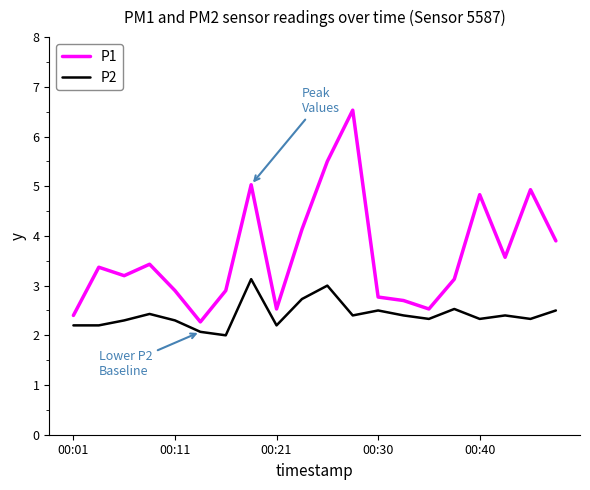

True or false: P2 and P1 cross at least once.

False